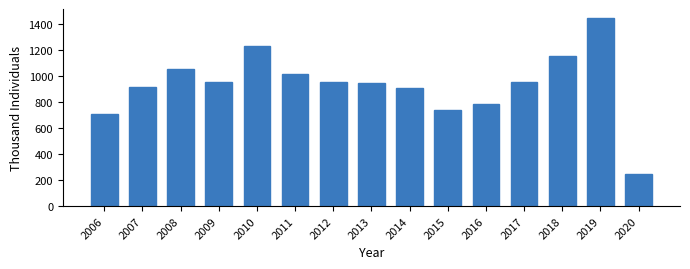

Read the value at 2009.

952.0